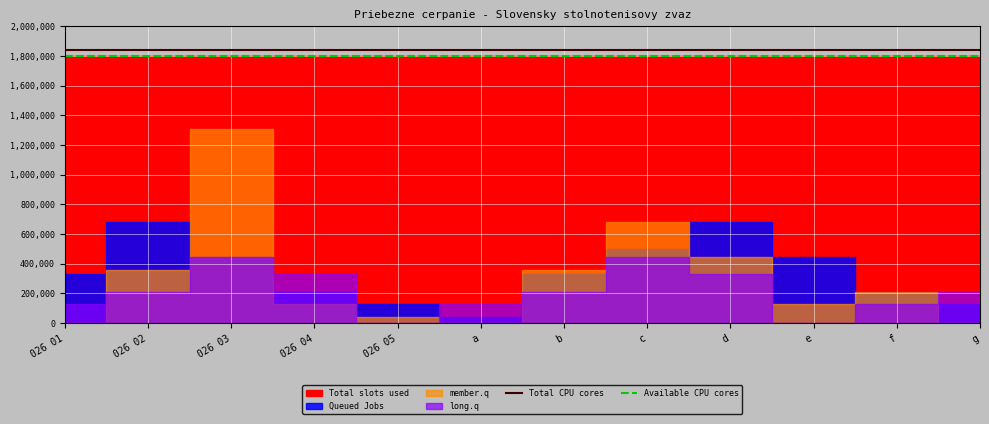

True or false: Total CPU cores and Available CPU cores cross at least once.

False